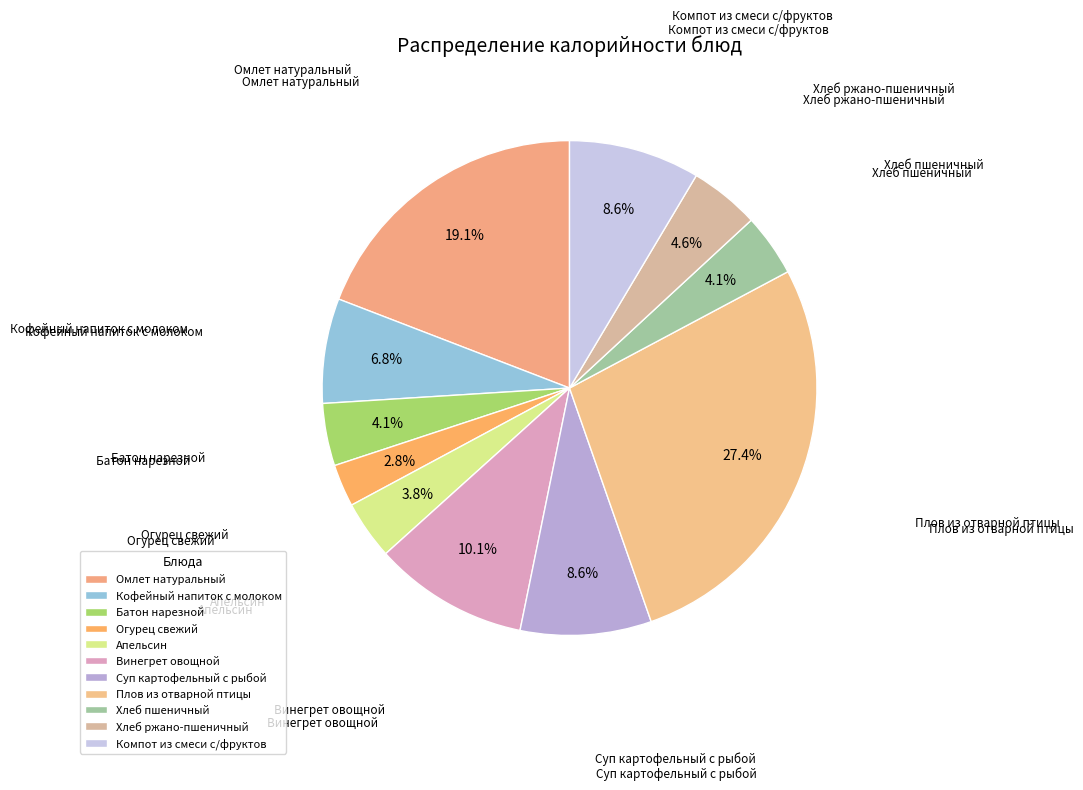

What percentage is the Суп картофельный с рыбой slice, to the nearest percent?

9%